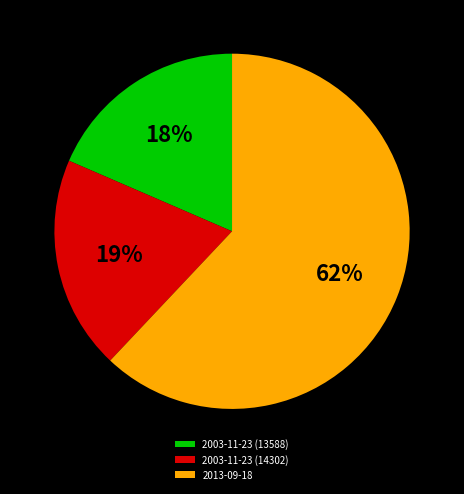

To the nearest percent, what percentage of the pie is 2003-11-23 (14302)?

19%